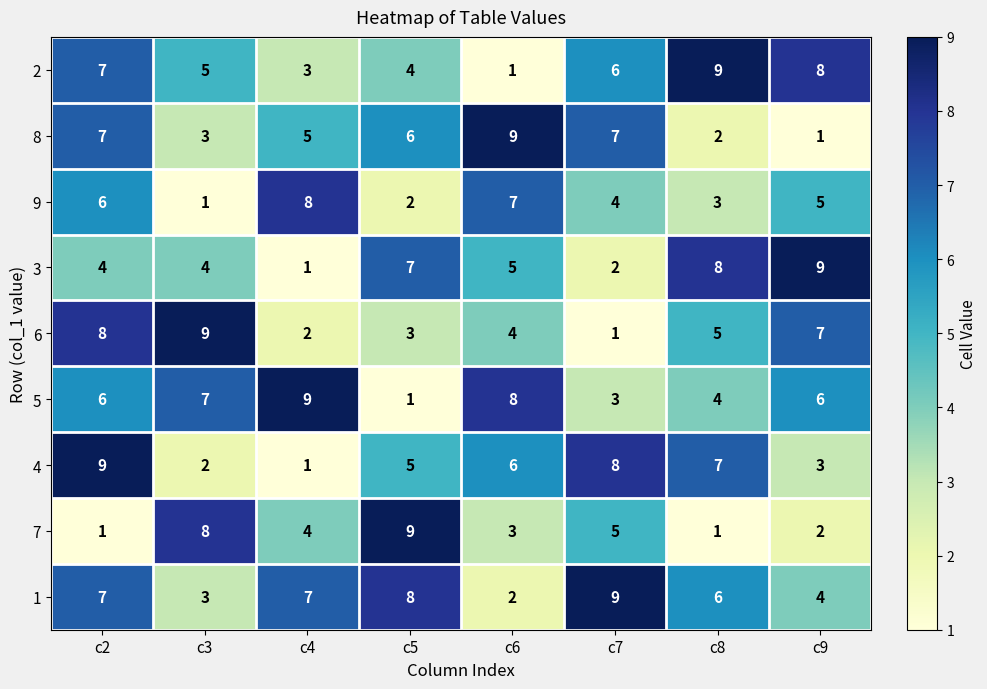

Count the 4 values in the range 3 to 8.

5